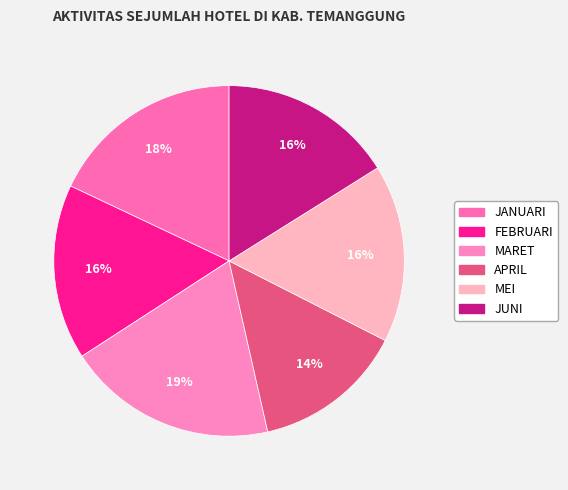

To the nearest percent, what is the difference between the largest and smallest slice percentages?

5%